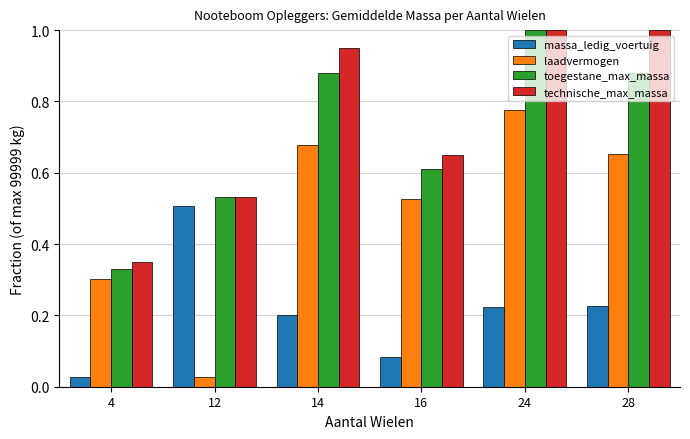

How many bars are there in total?

24